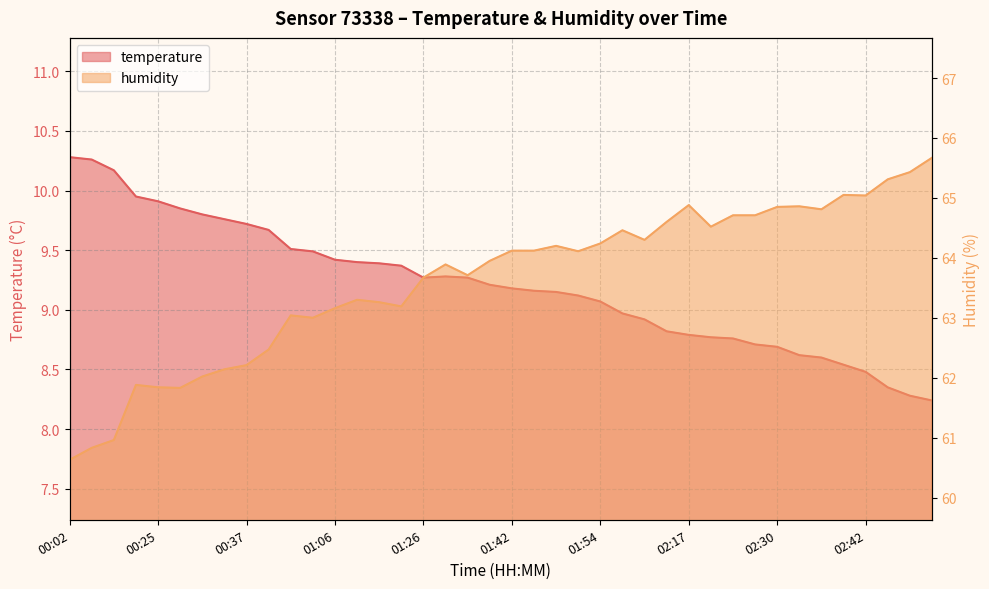

At which label does temperature reach its minimum?

02:56